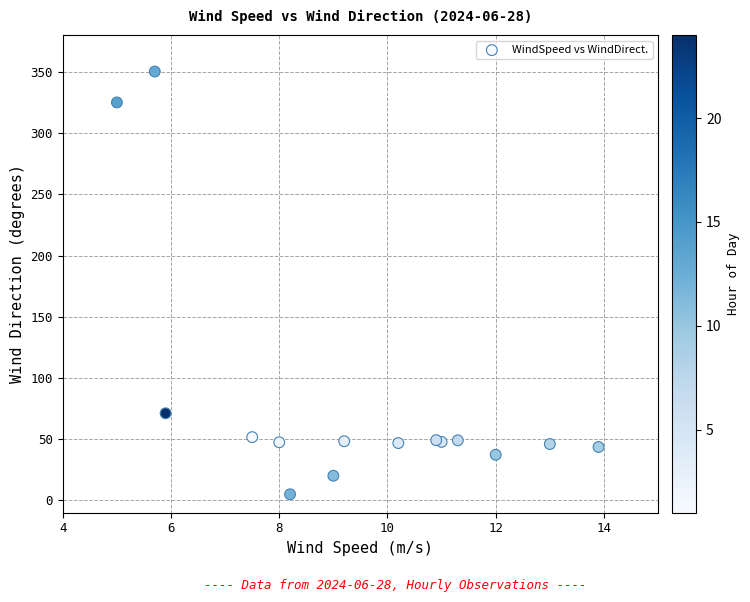

What Y value in the scatter plot is closest to 177?

71.2